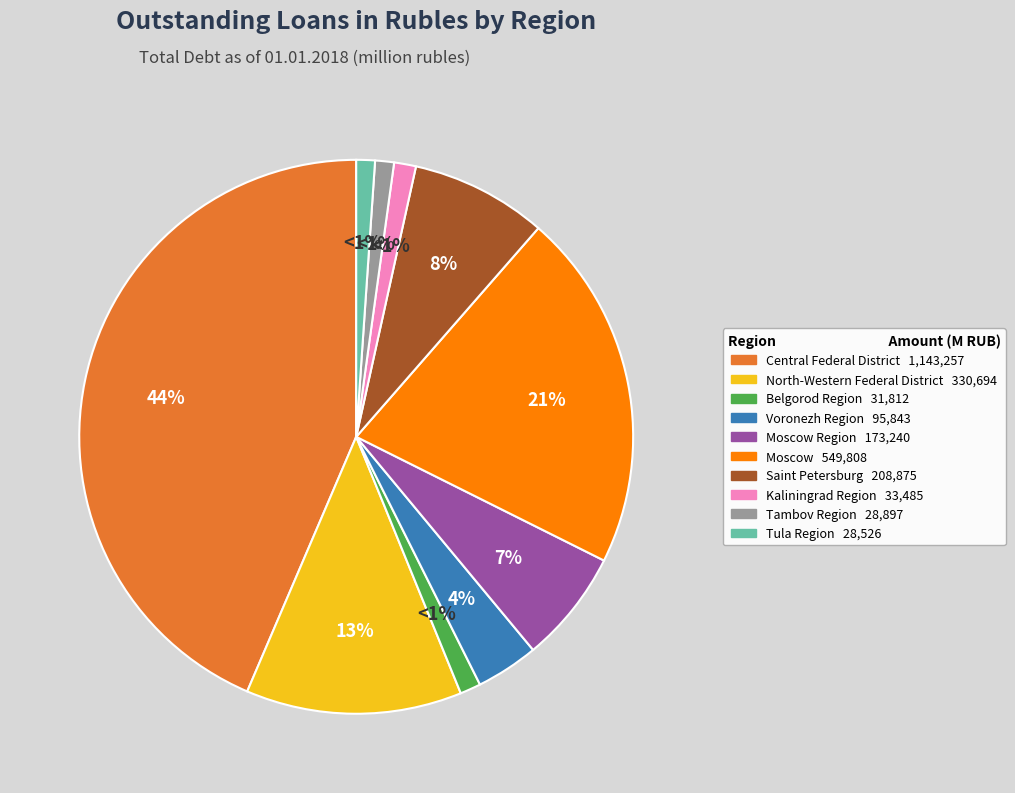

To the nearest percent, what is the average slice percentage?

10%